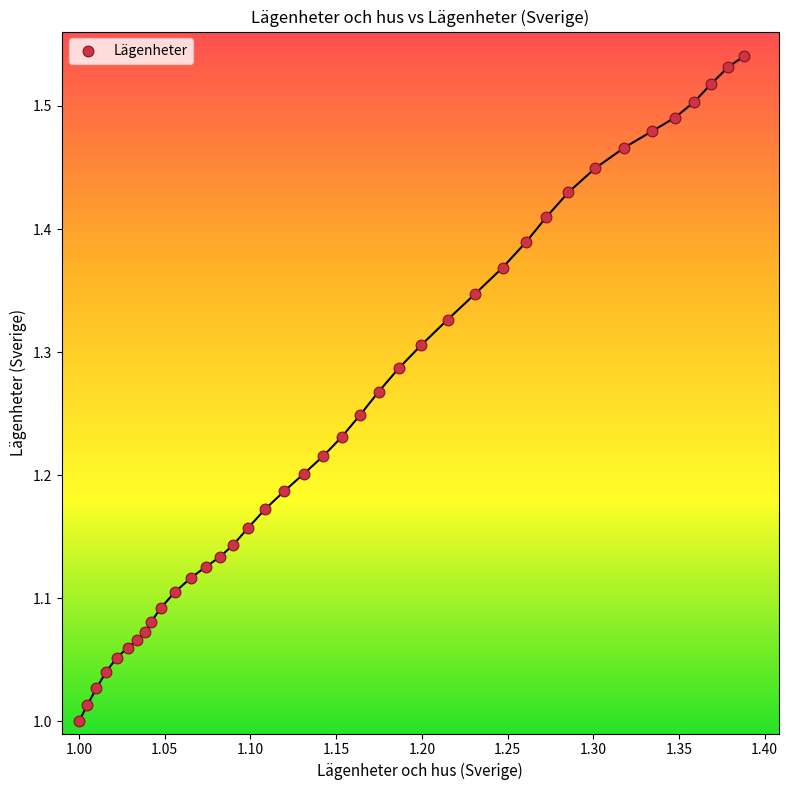

What is the range of Y values (max minus min)?

0.5